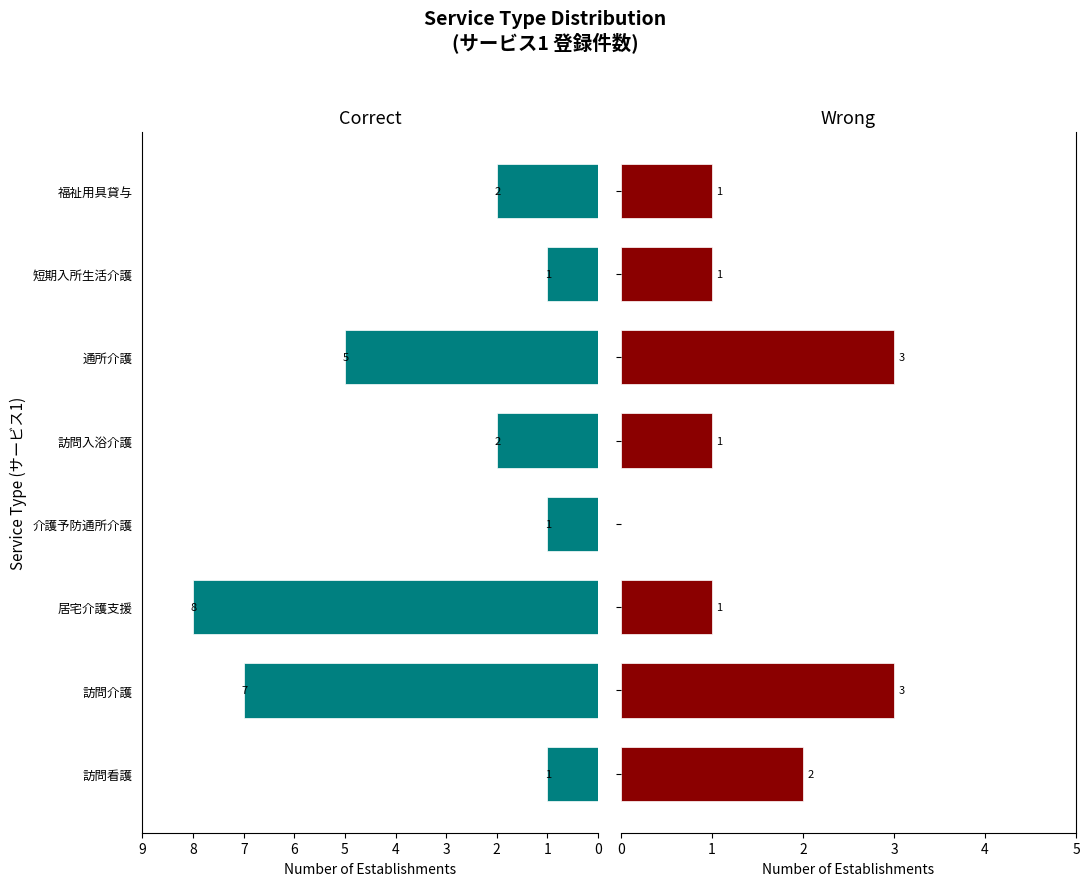

Reading left to right, transcribe all the data shown in this chart.

Correct: 1	7	8	1	2	5	1	2
Wrong: 2	3	1	0	1	3	1	1